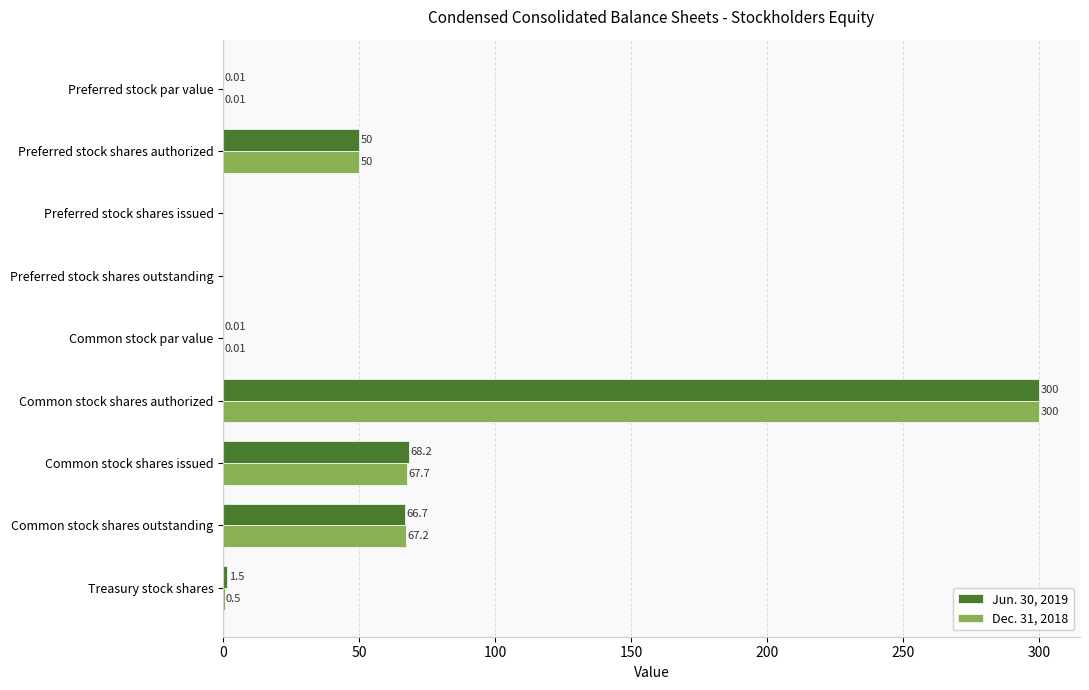

What is the sum of the Jun. 30, 2019 values at Preferred stock shares authorized and Common stock shares outstanding?

116.7